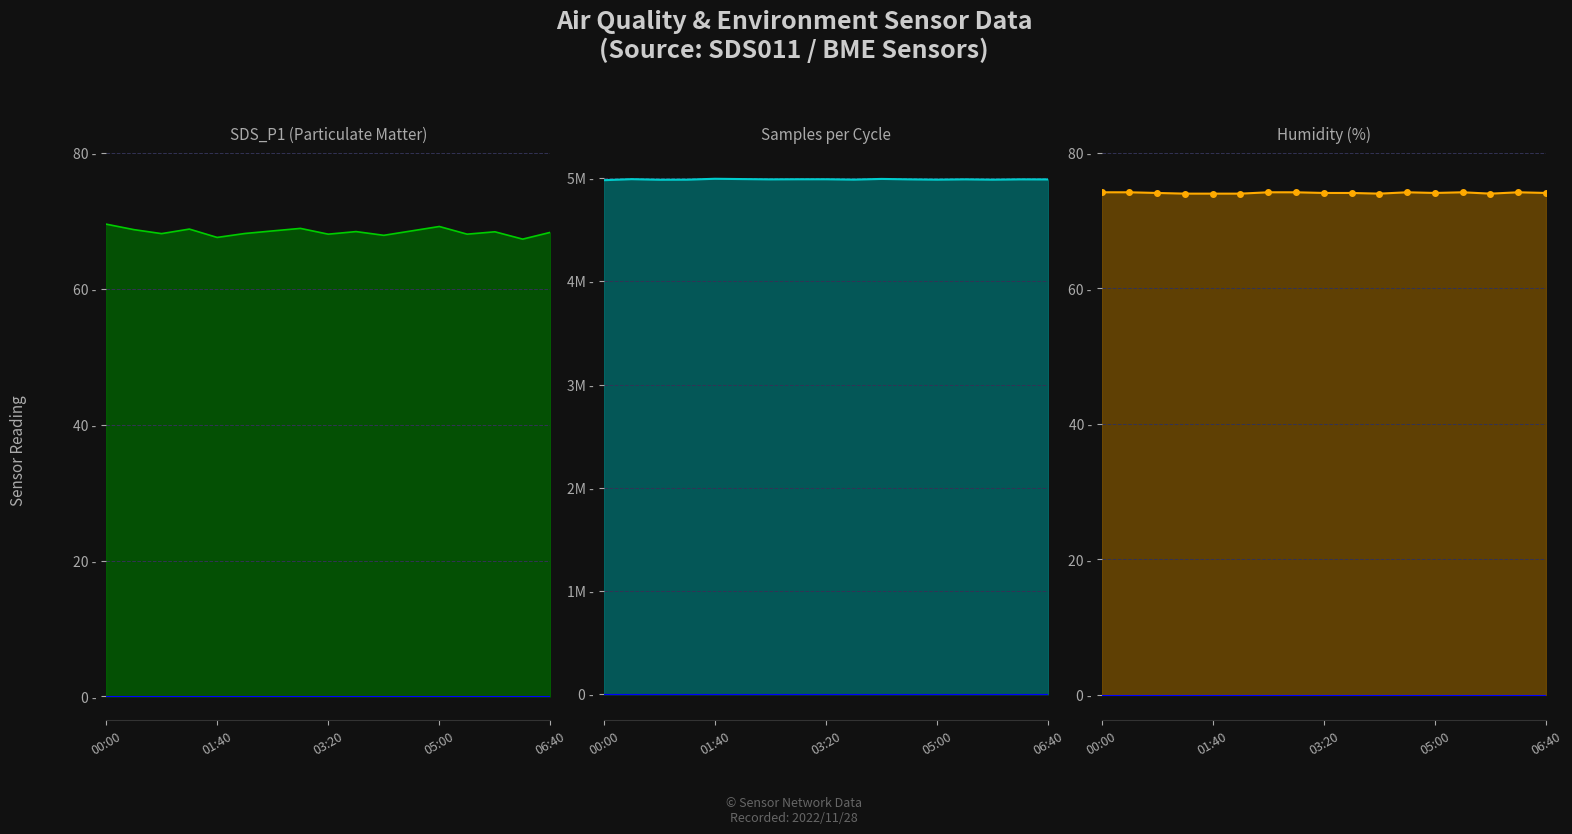

Between 03:20 and 11, which series saw the biggest shift?

SDS_P1